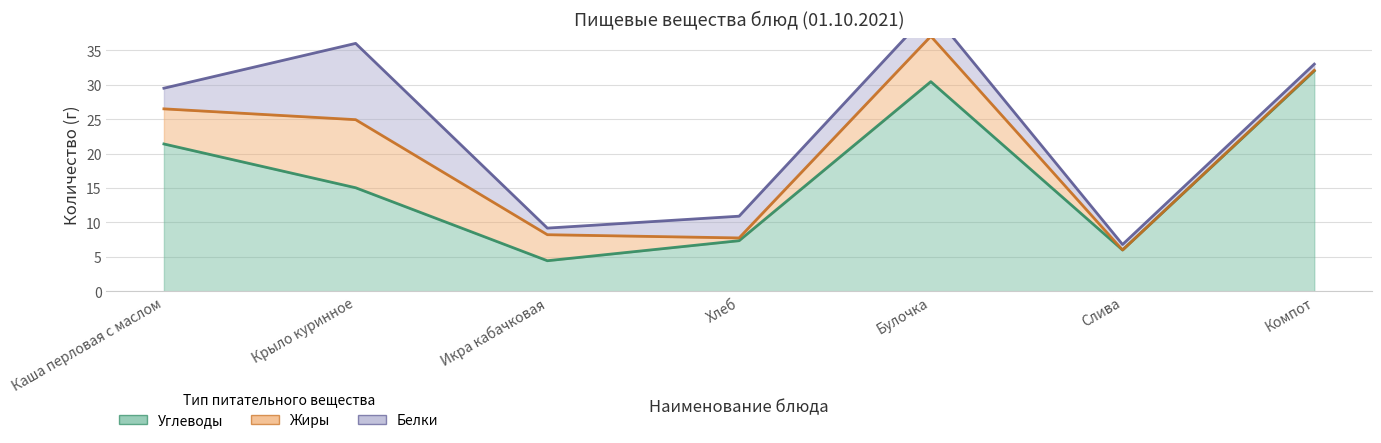

What is the label of the 5th point from the left?

Булочка